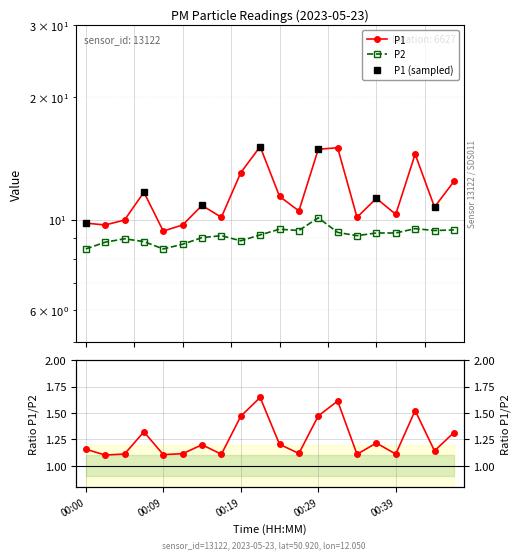

At which category does P2 reach its first local peak?

00:04